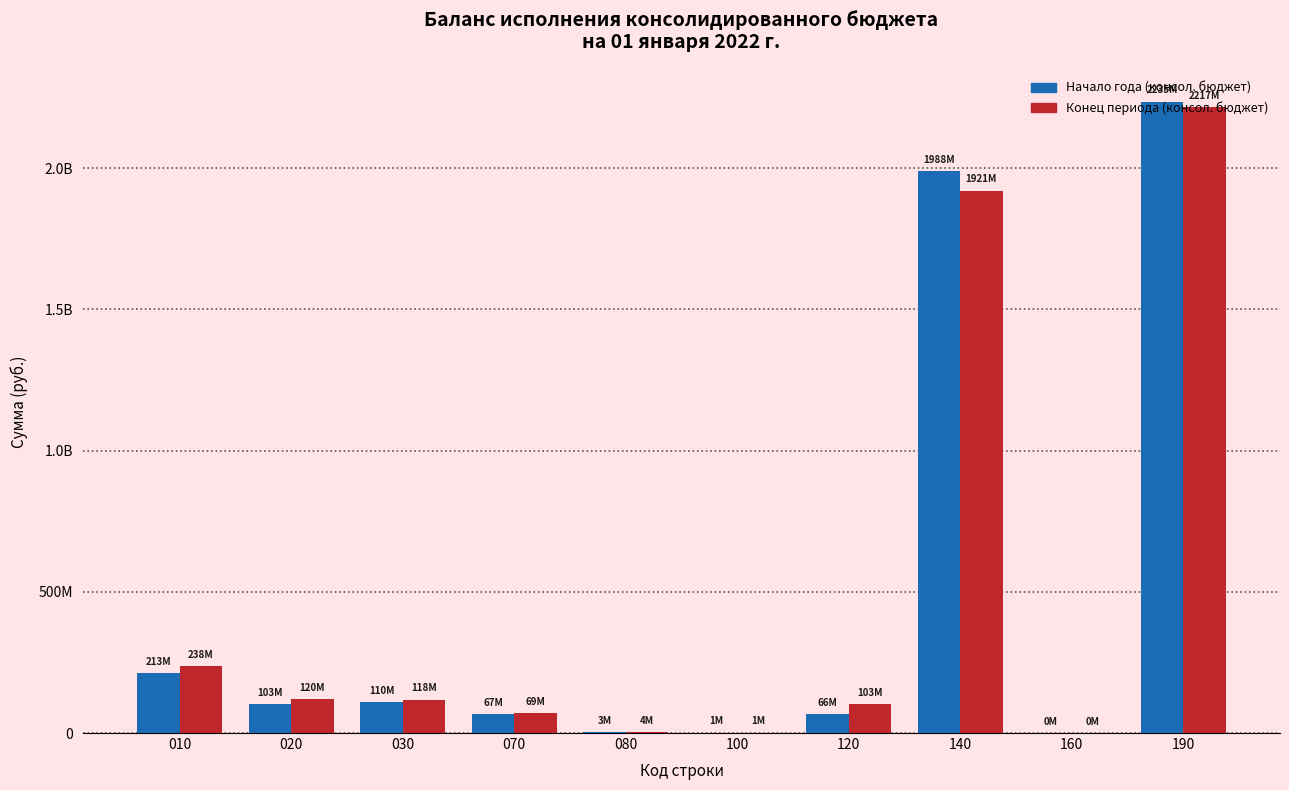

What are all the series names shown in the legend?

Начало года (консол. бюджет), Конец периода (консол. бюджет)